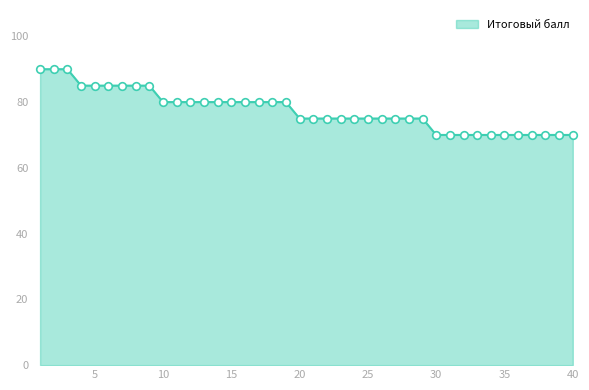

What is the difference between the maximum and minimum values?

20